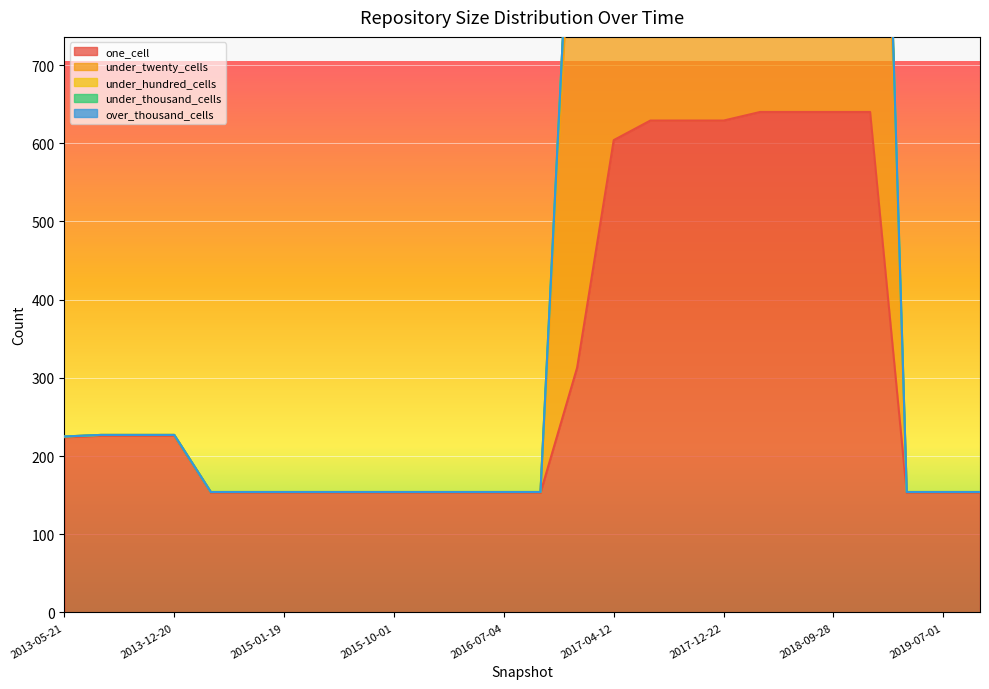

What is the sum of the under_hundred_cells values at 2013-07-09 and 2016-12-27?

1334